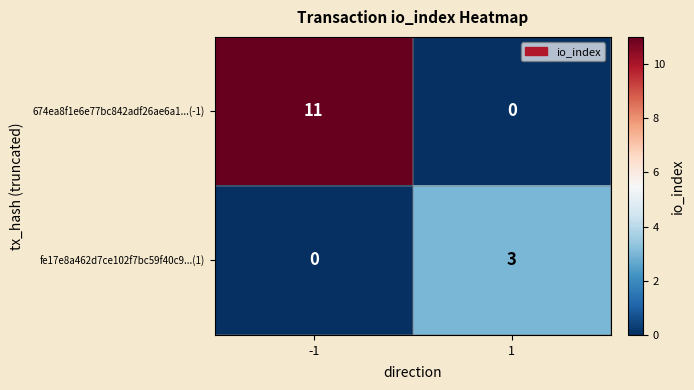

What is the sum of the 674ea8f1e6e77bc842adf26ae6a1...(-1) values at 1 and -1?

11